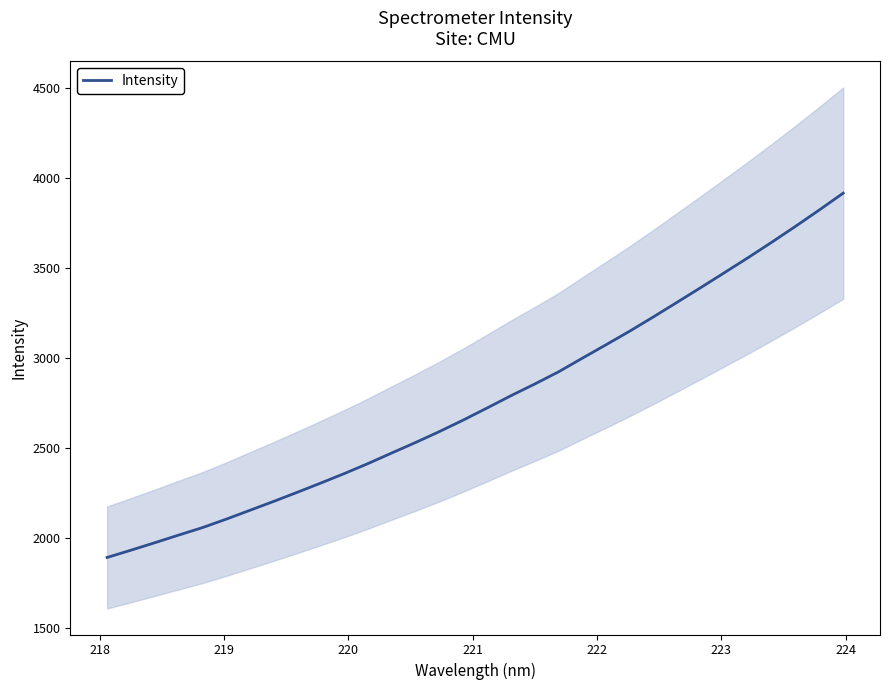

What is the sum of all values?

88517.3